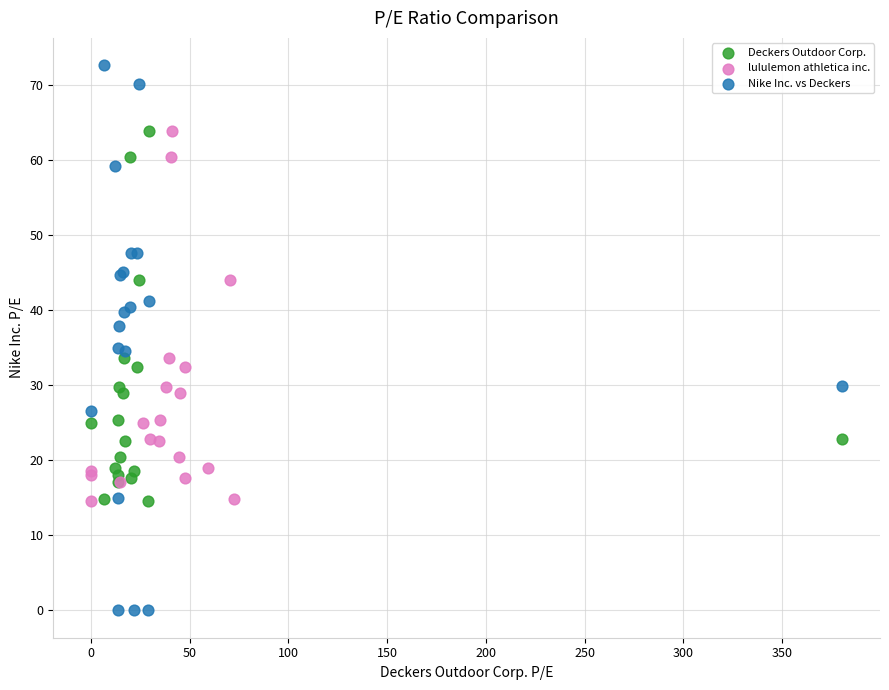

Which series has the largest Y range (max minus min)?

Nike Inc. vs Deckers